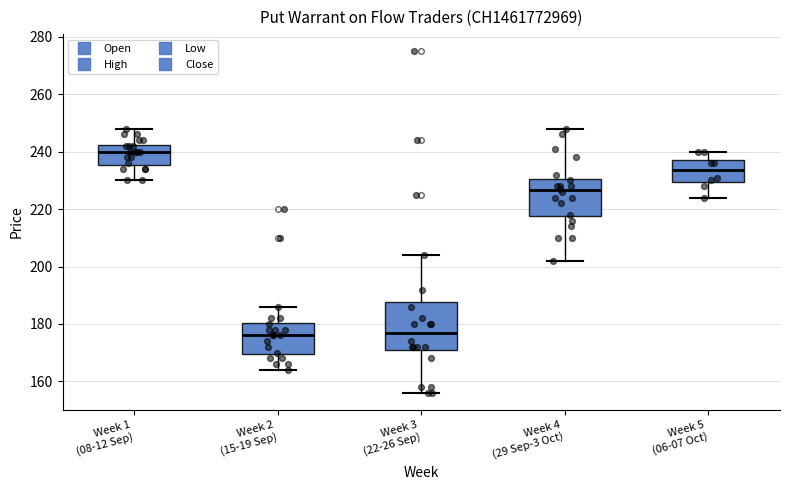

Reading left to right, transcribe this box plot: for each box, give where its median line is, the range the box spans, and where its two whiskers end, as read against the y-axis. The values are not printed on the chart, so give them approximately, as read against the axis.

Week 1 (08-12 Sep): median 240, box 236 to 242, whiskers 230 to 248
Week 2 (15-19 Sep): median 176, box 170 to 180, whiskers 164 to 186
Week 3 (22-26 Sep): median 178, box 172 to 188, whiskers 156 to 204
Week 4 (29 Sep-3 Oct): median 226, box 218 to 230, whiskers 202 to 248
Week 5 (06-07 Oct): median 234, box 230 to 238, whiskers 224 to 240